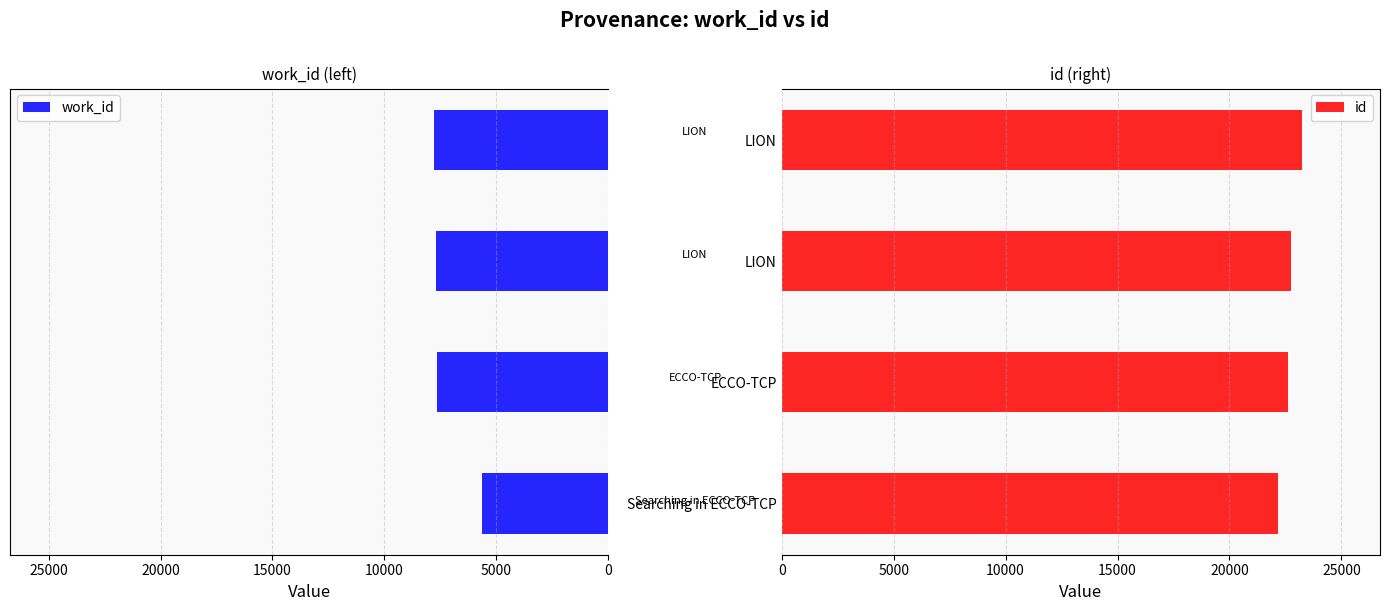

List the series in order of their peak value, highest first.

id, work_id